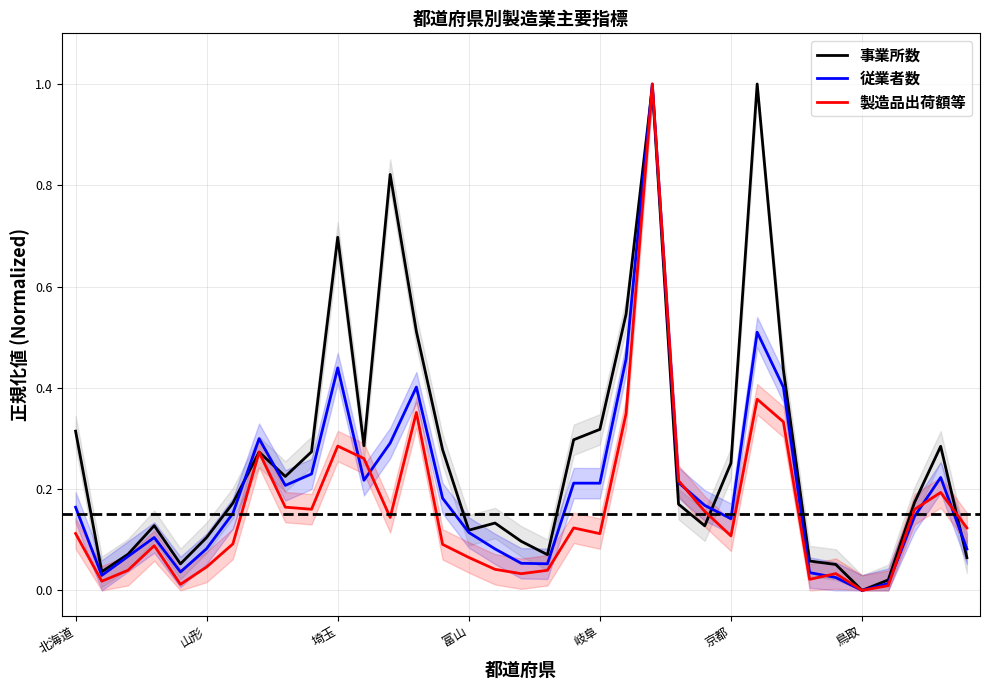

What is the highest value of the 製造品出荷額等 series?

1.0